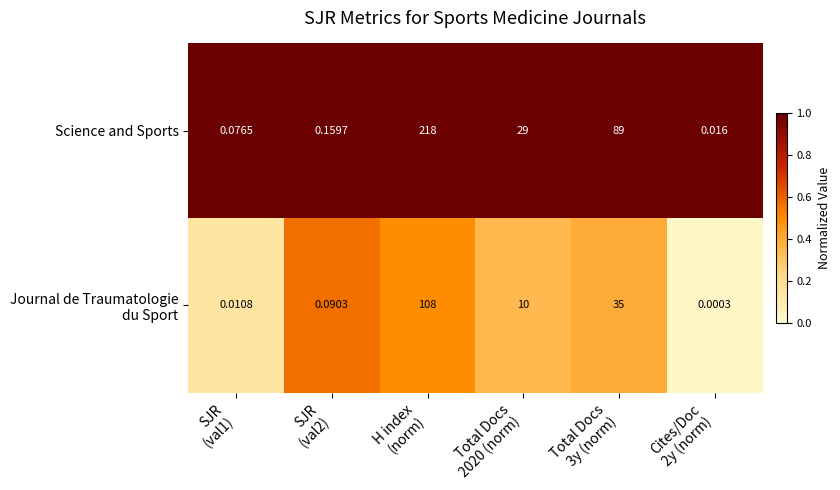

At which category is the sum across all series the highest?

H index
(norm)